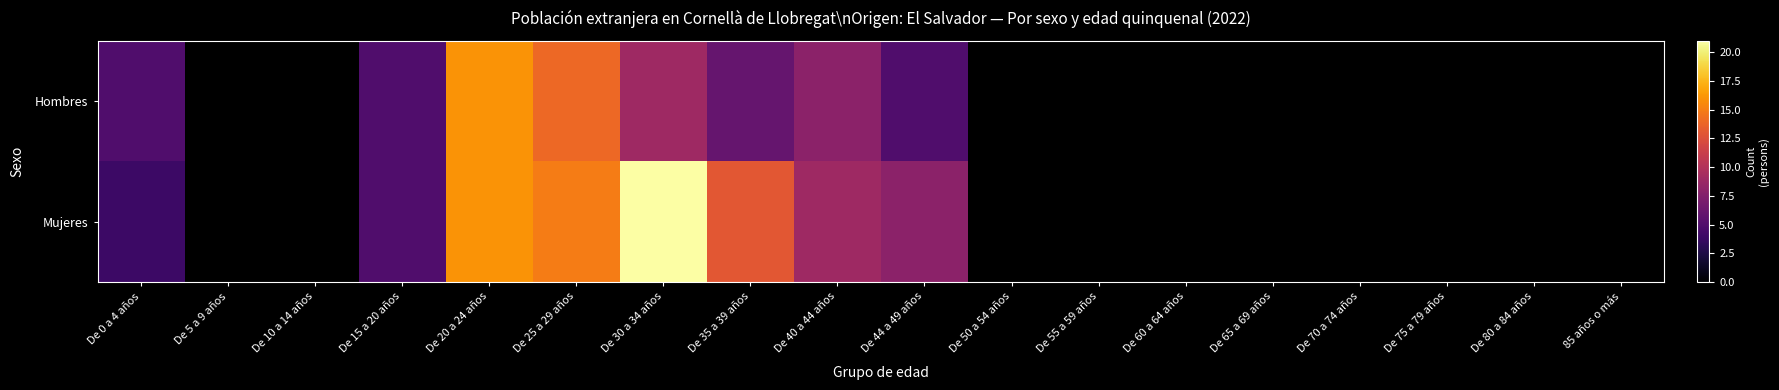

What is the highest value of the Mujeres series?

21.0